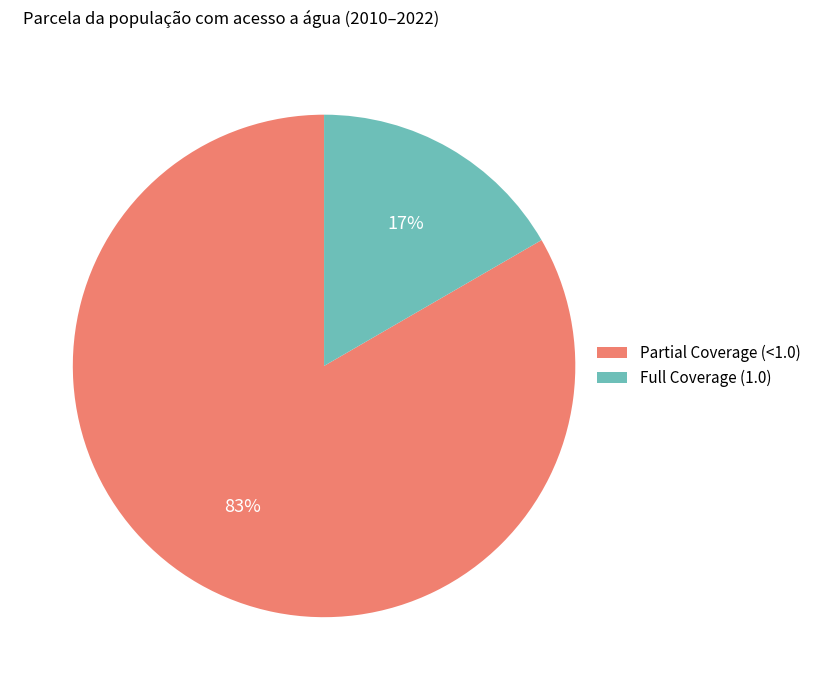

To the nearest percent, what is the average slice percentage?

50%